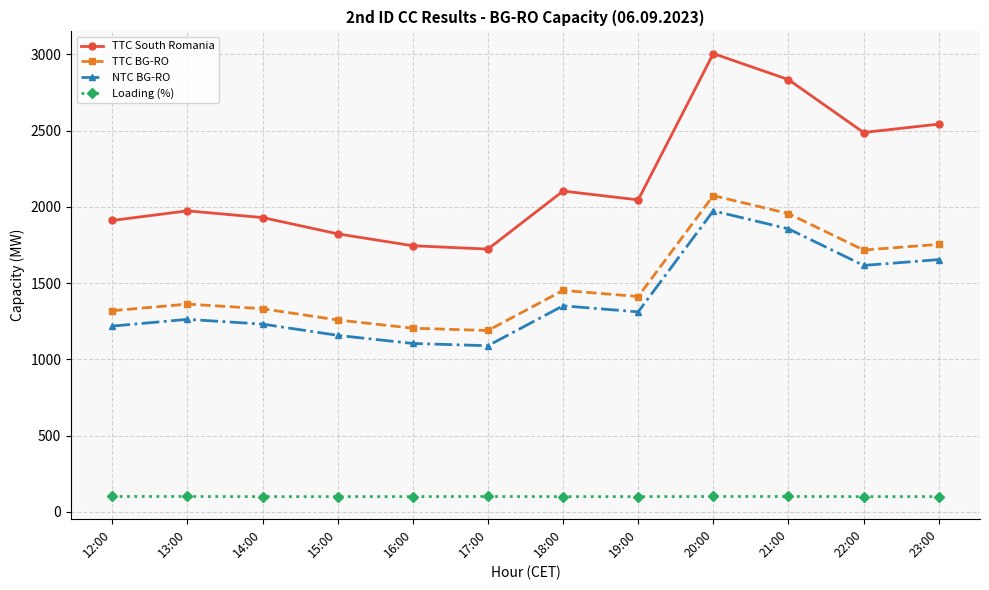

What is the approximate value of Loading (%) at 16:00?

99